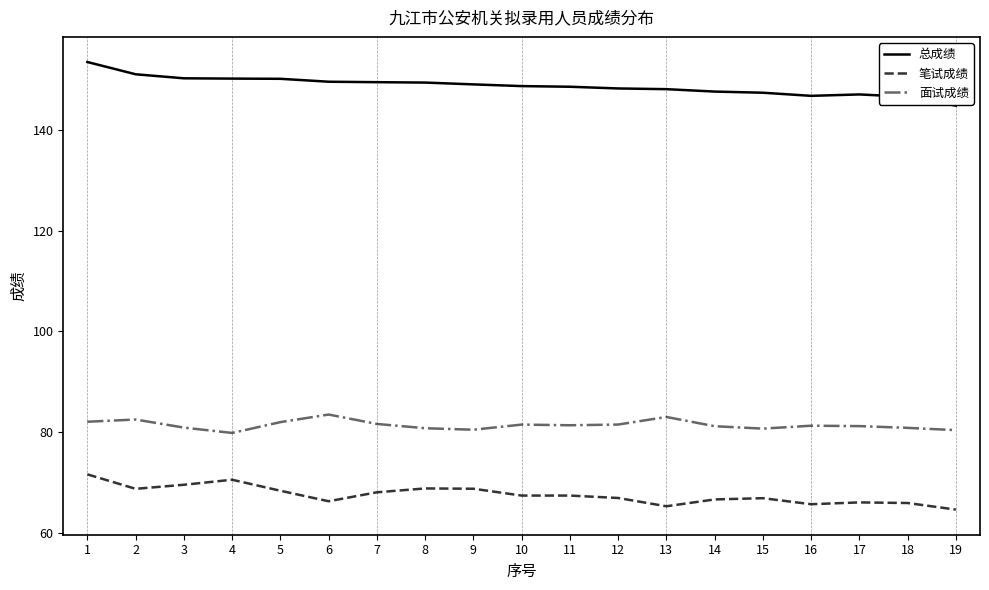

What are all the series names shown in the legend?

总成绩, 笔试成绩, 面试成绩